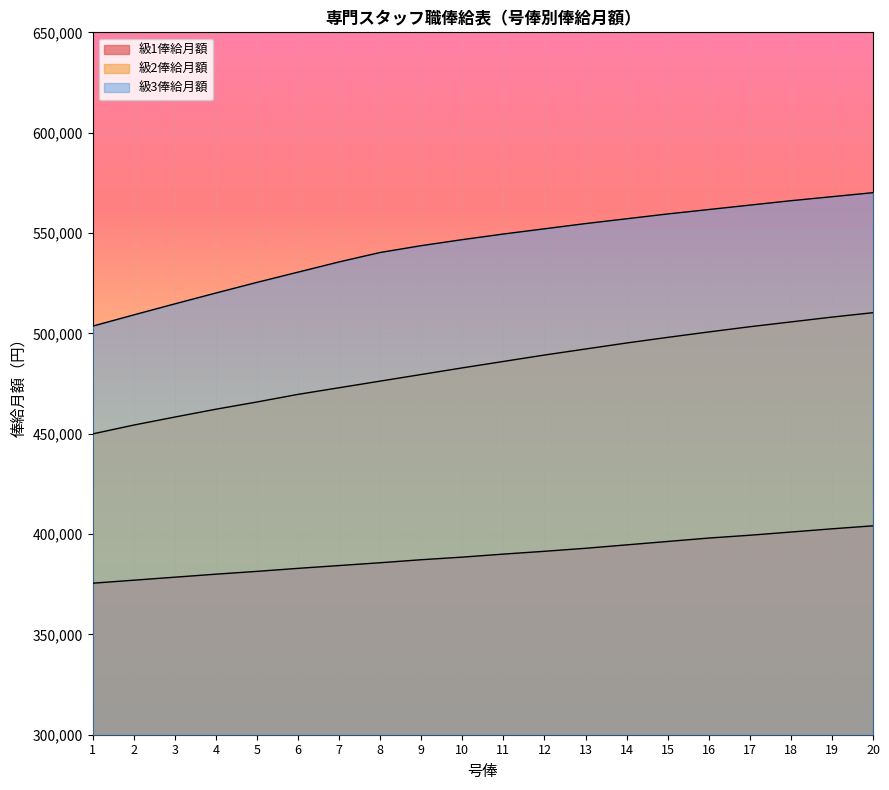

What is the difference between the maximum and minimum values in the 級1俸給月額 series?

28600